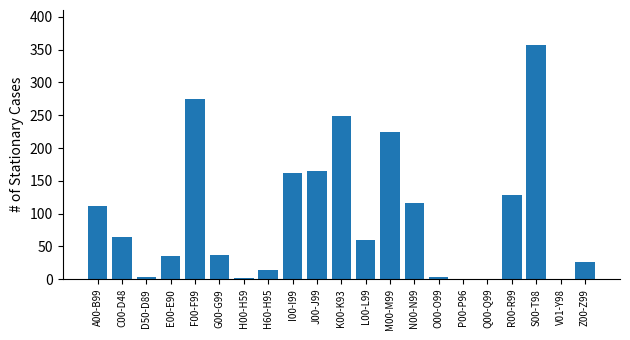

What is the sum of all values?

2031